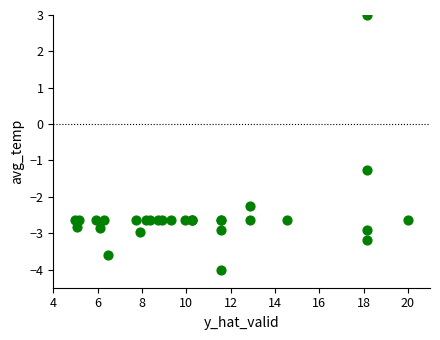

What Y value in the scatter plot is closest to 0?

-1.3